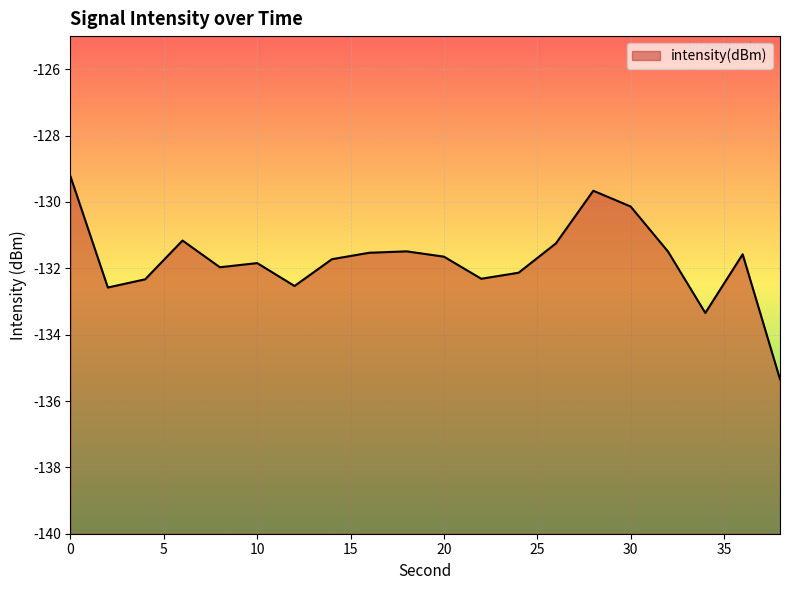

Reading left to right, list all the values displayed in this chart.

-129.2	-132.6	-132.3	-131.2	-132.0	-131.8	-132.5	-131.7	-131.5	-131.5	-131.6	-132.3	-132.1	-131.2	-129.7	-130.1	-131.5	-133.3	-131.6	-135.3